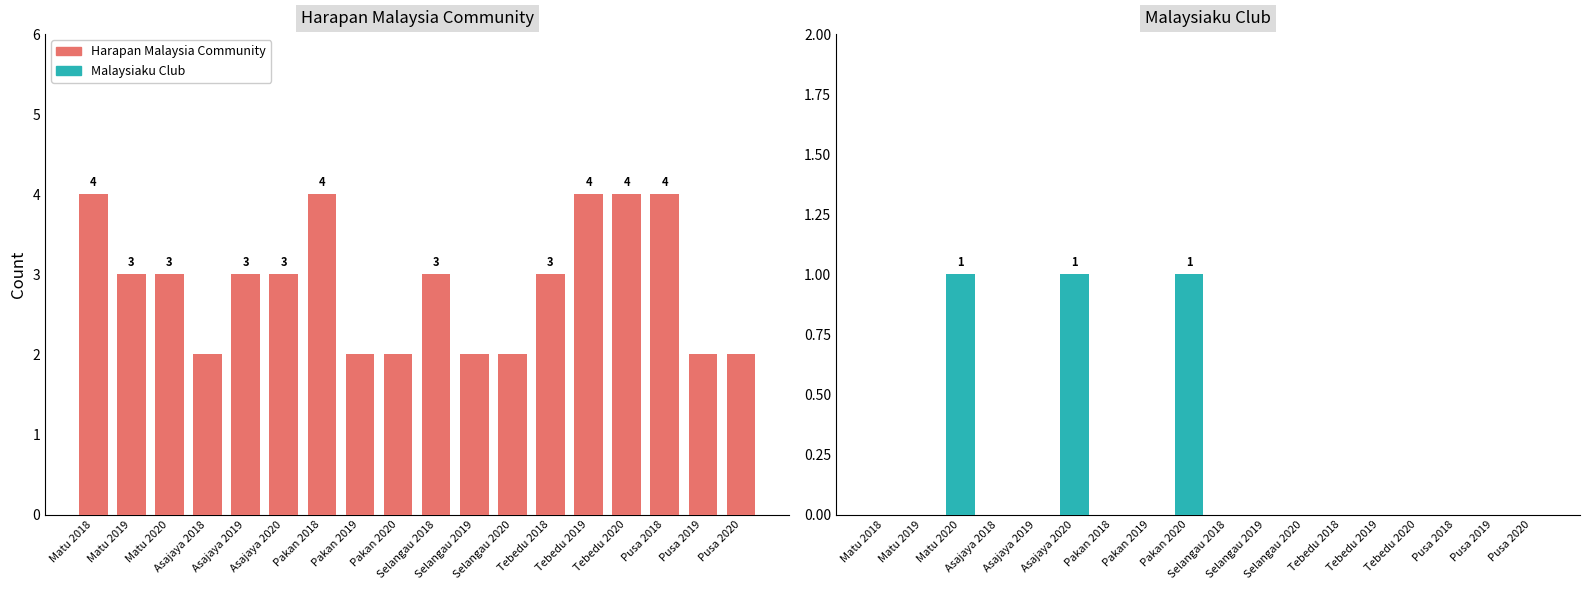

Which has a higher value, Selangau 2020 or Asajaya 2019?

Asajaya 2019